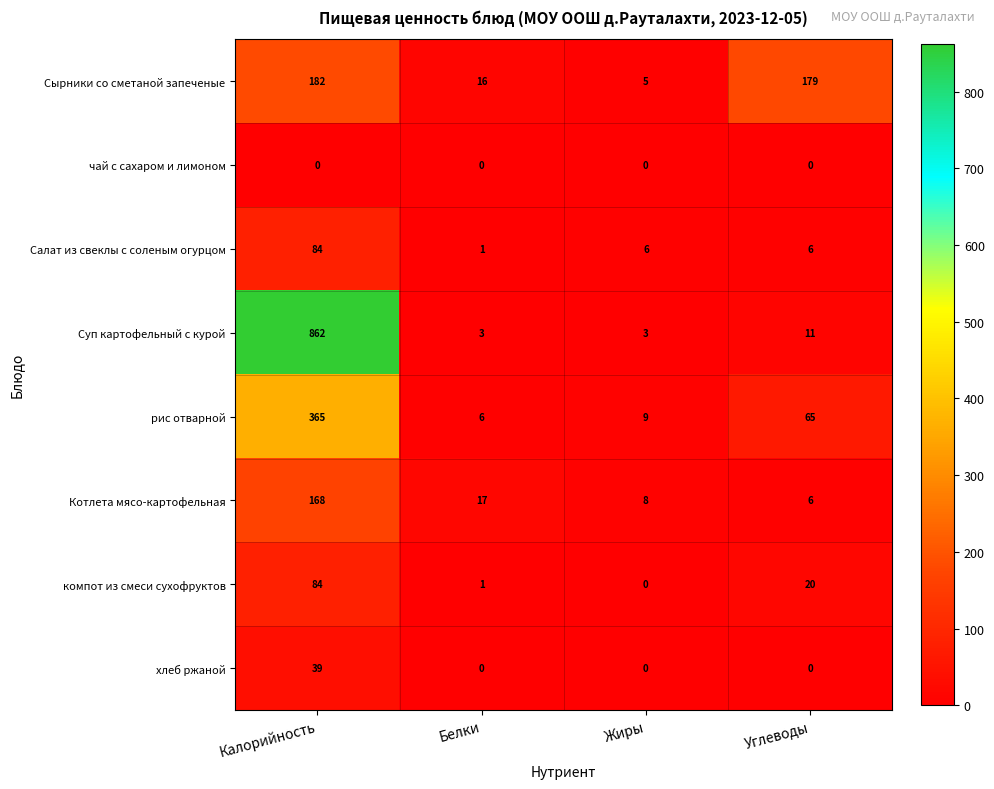

What is the approximate value of Котлета мясо-картофельная at Углеводы?

6